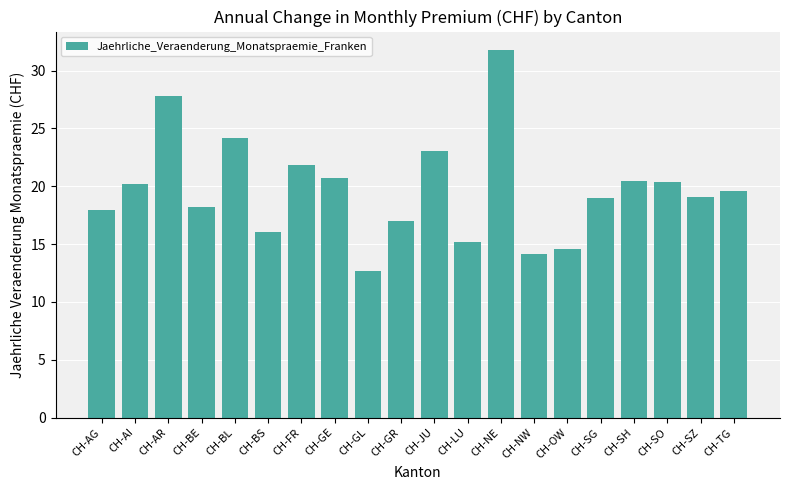

The value at CH-NE is 31.8. True or false?

True